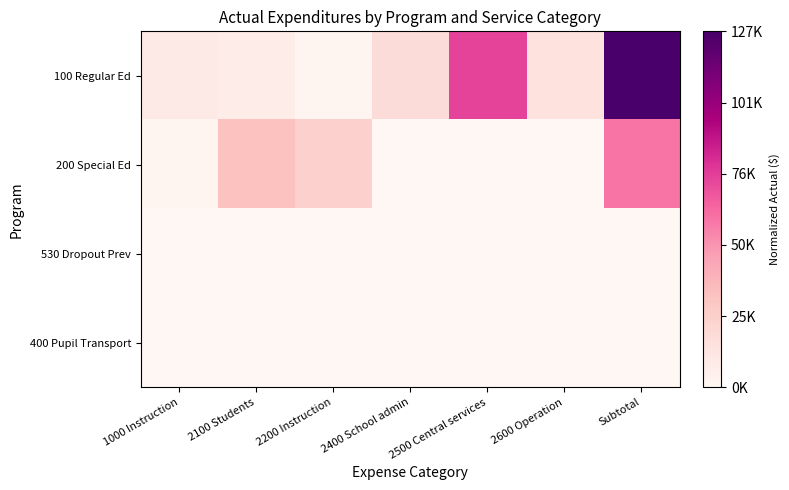

Which series changed the most between 1000 Instruction and 2600 Operation?

100 Regular Ed